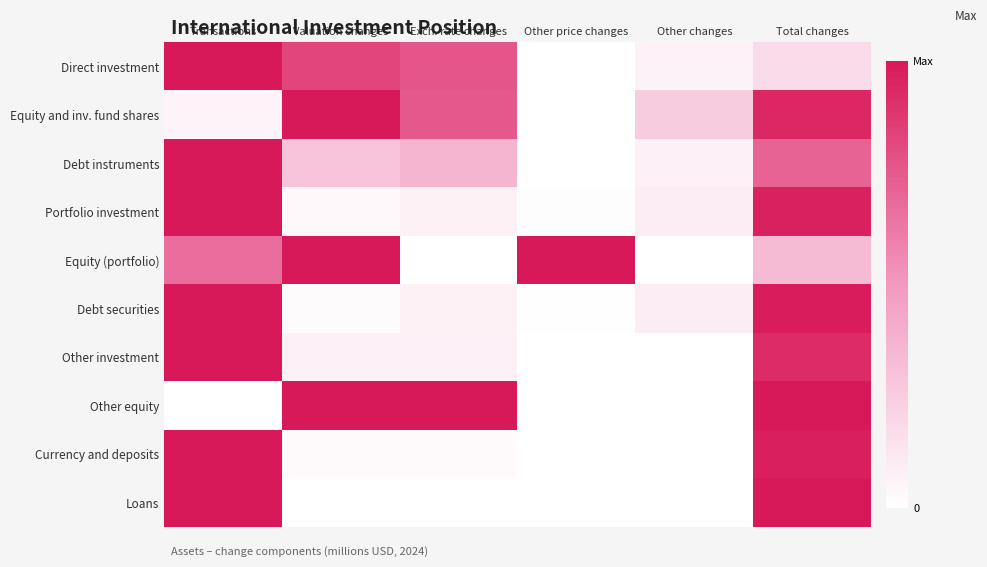

Reading right to left, list all the values displayed in this chart.

Direct investment: Total changes=0.2	Other changes=0.1	Other price changes=0.0	Exch. rate changes=0.8	Valuation changes=0.8	Transactions=1.0
Equity and inv. fund shares: Total changes=0.9	Other changes=0.2	Other price changes=0.0	Exch. rate changes=0.8	Valuation changes=1.0	Transactions=0.1
Debt instruments: Total changes=0.7	Other changes=0.1	Other price changes=0.0	Exch. rate changes=0.4	Valuation changes=0.3	Transactions=1.0
Portfolio investment: Total changes=1.0	Other changes=0.1	Other price changes=0.0	Exch. rate changes=0.1	Valuation changes=0.0	Transactions=1.0
Equity (portfolio): Total changes=0.3	Other changes=0.0	Other price changes=1.0	Exch. rate changes=0.0	Valuation changes=1.0	Transactions=0.7
Debt securities: Total changes=1.0	Other changes=0.1	Other price changes=0.0	Exch. rate changes=0.1	Valuation changes=0.0	Transactions=1.0
Other investment: Total changes=0.9	Other changes=0.0	Other price changes=0.0	Exch. rate changes=0.1	Valuation changes=0.1	Transactions=1.0
Other equity: Total changes=1.0	Other changes=0.0	Other price changes=0.0	Exch. rate changes=1.0	Valuation changes=1.0	Transactions=0.0
Currency and deposits: Total changes=1.0	Other changes=0.0	Other price changes=0.0	Exch. rate changes=0.0	Valuation changes=0.0	Transactions=1.0
Loans: Total changes=1.0	Other changes=0.0	Other price changes=0.0	Exch. rate changes=0.0	Valuation changes=0.0	Transactions=1.0